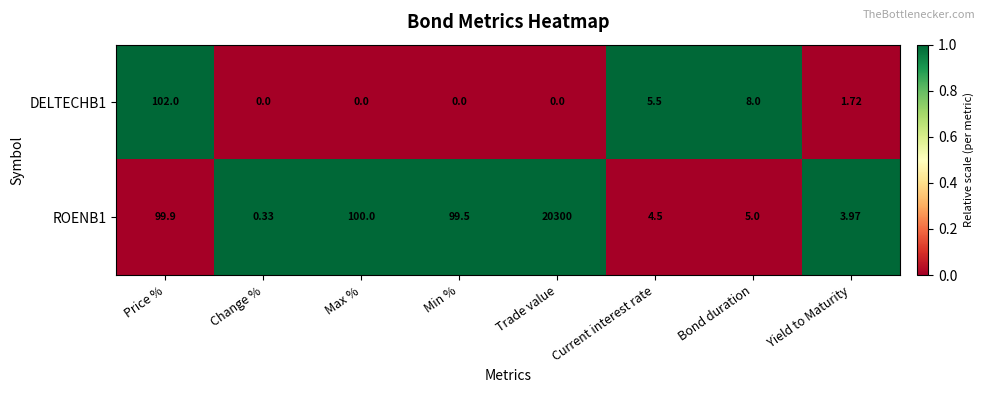

List the series in order of their peak value, lowest first.

DELTECHB1, ROENB1